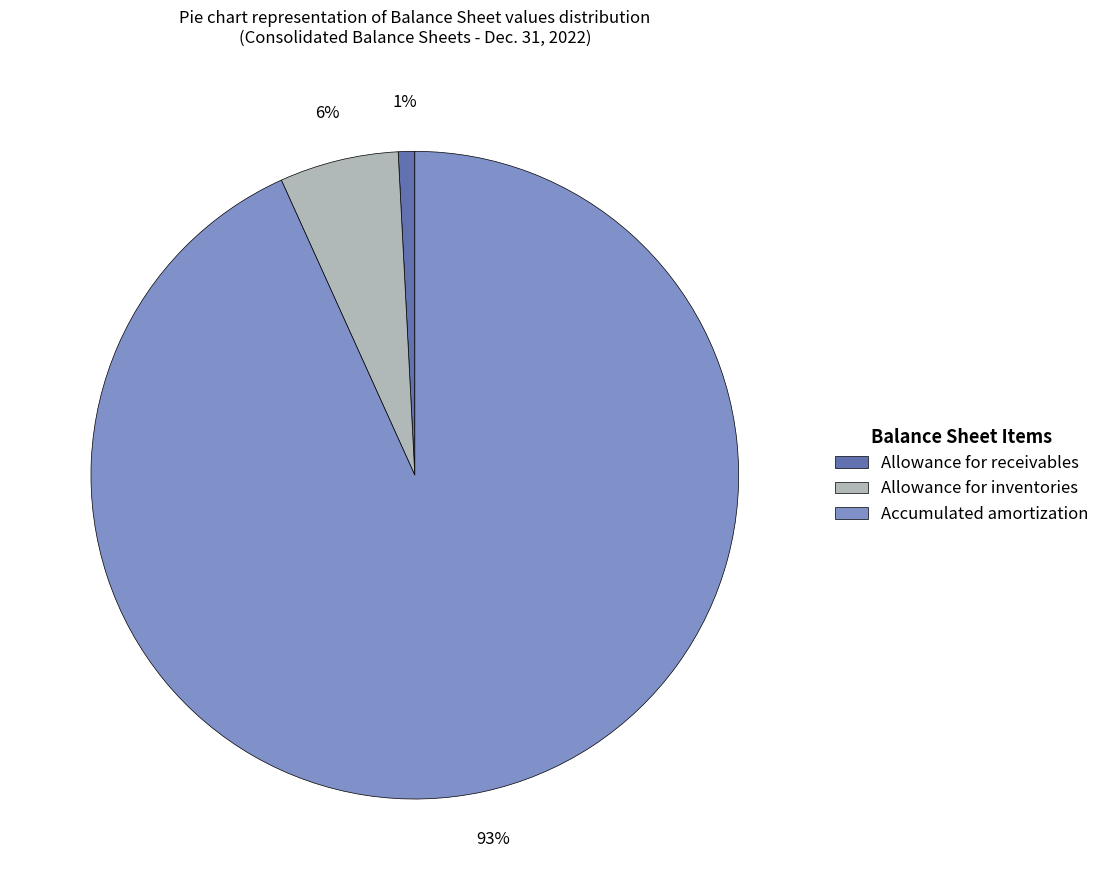

To the nearest percent, what is the average slice percentage?

33%